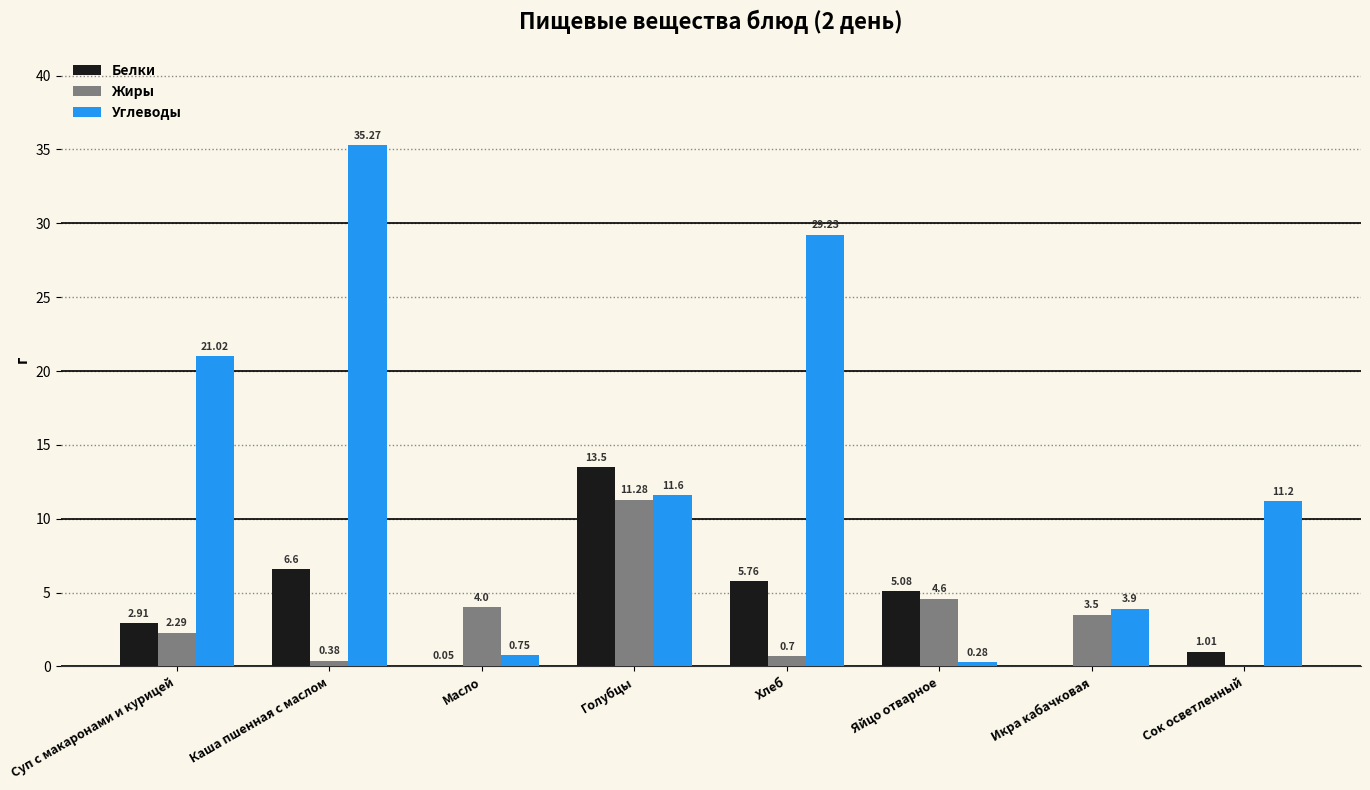

What are all the series names shown in the legend?

Белки, Жиры, Углеводы